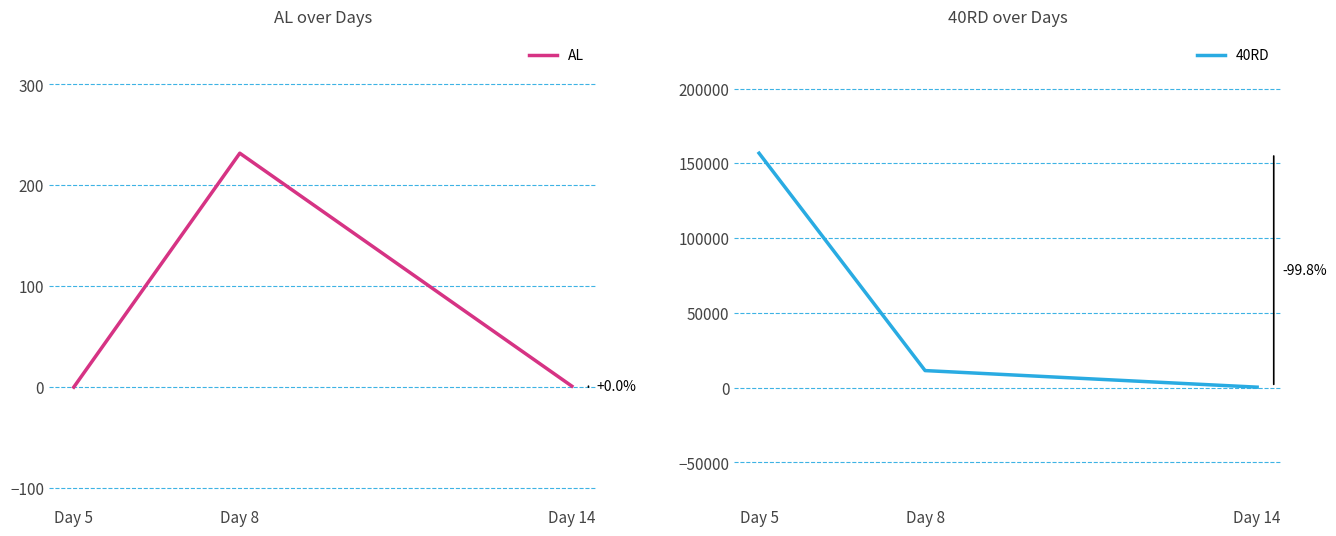

Which series has the largest range (max minus min)?

40RD